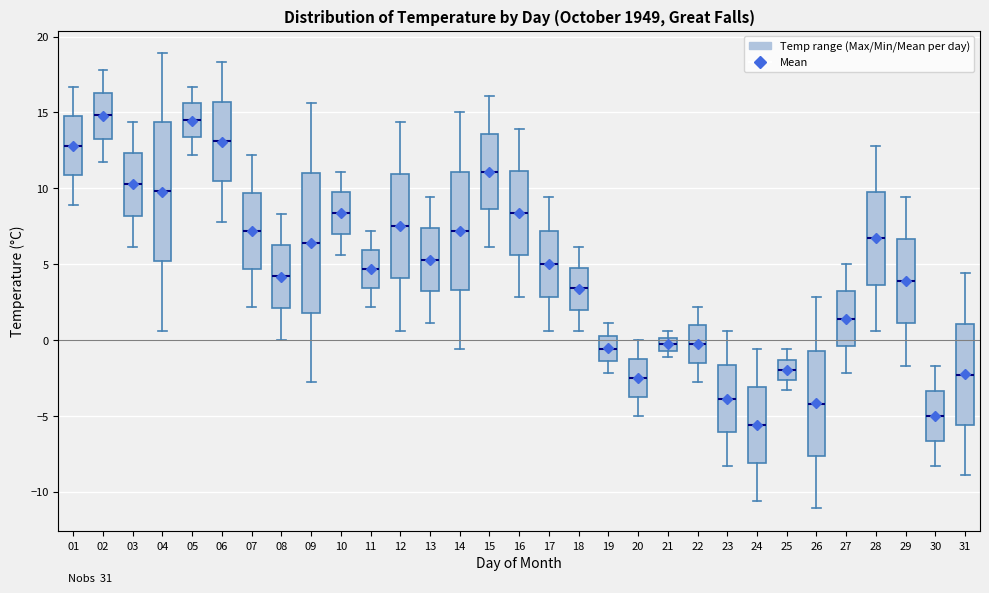

Reading left to right, transcribe this box plot: for each box, give where its median line is, the range the box spans, and where its two whiskers end, as read against the y-axis. The values are not printed on the chart, so give them approximately, as read against the axis.

01: median 13.0, box 11.0 to 15.0, whiskers 9.0 to 16.5
02: median 15.0, box 13.5 to 16.5, whiskers 11.5 to 18.0
03: median 10.5, box 8.0 to 12.5, whiskers 6.0 to 14.5
04: median 10.0, box 5.0 to 14.5, whiskers 0.5 to 19.0
05: median 14.5, box 13.5 to 15.5, whiskers 12.0 to 16.5
06: median 13.0, box 10.5 to 15.5, whiskers 8.0 to 18.5
07: median 7.0, box 4.5 to 9.5, whiskers 2.0 to 12.0
08: median 4.0, box 2.0 to 6.5, whiskers 0.0 to 8.5
09: median 6.5, box 2.0 to 11.0, whiskers -3.0 to 15.5
10: median 8.5, box 7.0 to 10.0, whiskers 5.5 to 11.0
11: median 4.5, box 3.5 to 6.0, whiskers 2.0 to 7.0
12: median 7.5, box 4.0 to 11.0, whiskers 0.5 to 14.5
13: median 5.5, box 3.0 to 7.5, whiskers 1.0 to 9.5
14: median 7.0, box 3.5 to 11.0, whiskers -0.5 to 15.0
15: median 11.0, box 8.5 to 13.5, whiskers 6.0 to 16.0
16: median 8.5, box 5.5 to 11.0, whiskers 3.0 to 14.0
17: median 5.0, box 3.0 to 7.0, whiskers 0.5 to 9.5
18: median 3.5, box 2.0 to 5.0, whiskers 0.5 to 6.0
19: median -0.5, box -1.5 to 0.5, whiskers -2.0 to 1.0
20: median -2.5, box -3.5 to -1.0, whiskers -5.0 to 0.0
21: median -0.5 (inside the box), box -0.5 to 0.0, whiskers -1.0 to 0.5
22: median -0.5, box -1.5 to 1.0, whiskers -3.0 to 2.0
23: median -4.0, box -6.0 to -1.5, whiskers -8.5 to 0.5
24: median -5.5, box -8.0 to -3.0, whiskers -10.5 to -0.5
25: median -2.0, box -2.5 to -1.5, whiskers -3.5 to -0.5
26: median -4.0, box -7.5 to -0.5, whiskers -11.0 to 3.0
27: median 1.5, box -0.5 to 3.0, whiskers -2.0 to 5.0
28: median 6.5, box 3.5 to 10.0, whiskers 0.5 to 13.0
29: median 4.0, box 1.0 to 6.5, whiskers -1.5 to 9.5
30: median -5.0, box -6.5 to -3.5, whiskers -8.5 to -1.5
31: median -2.5, box -5.5 to 1.0, whiskers -9.0 to 4.5